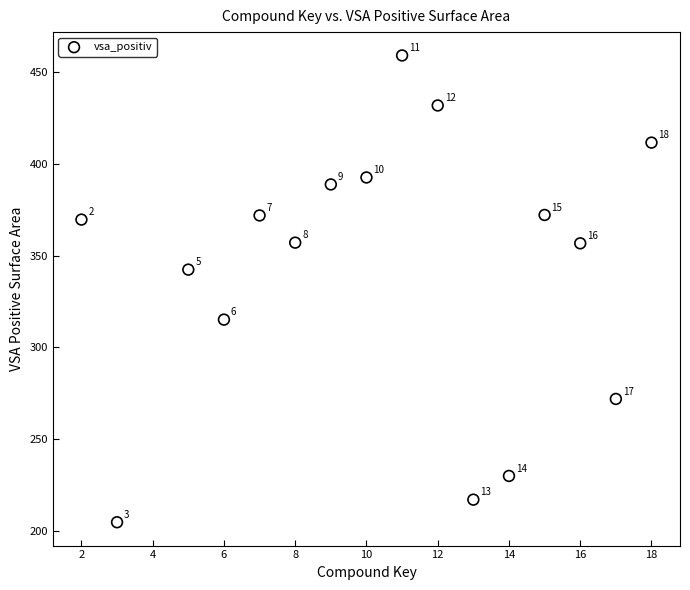

What Y value in the scatter plot is closest to 331?

342.4